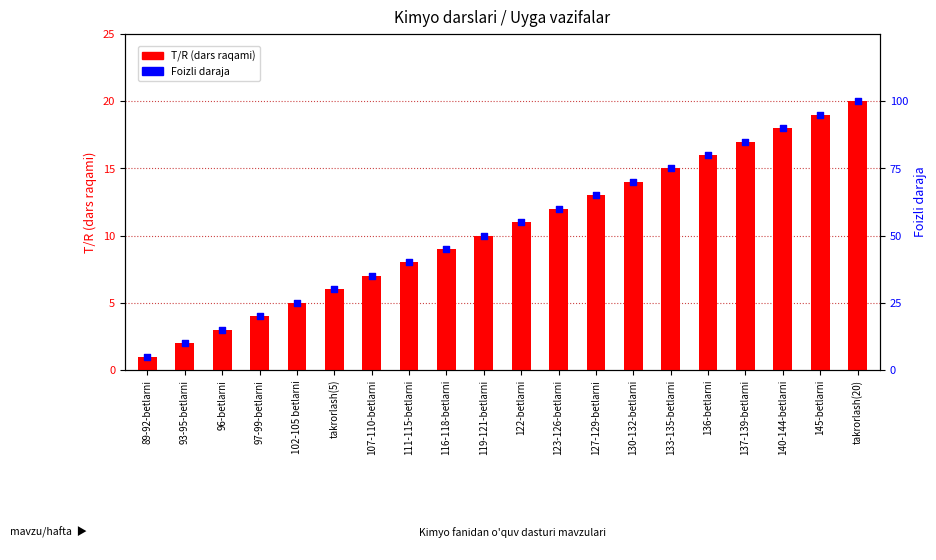

Which series has the widest spread of Y values?

Foizli daraja